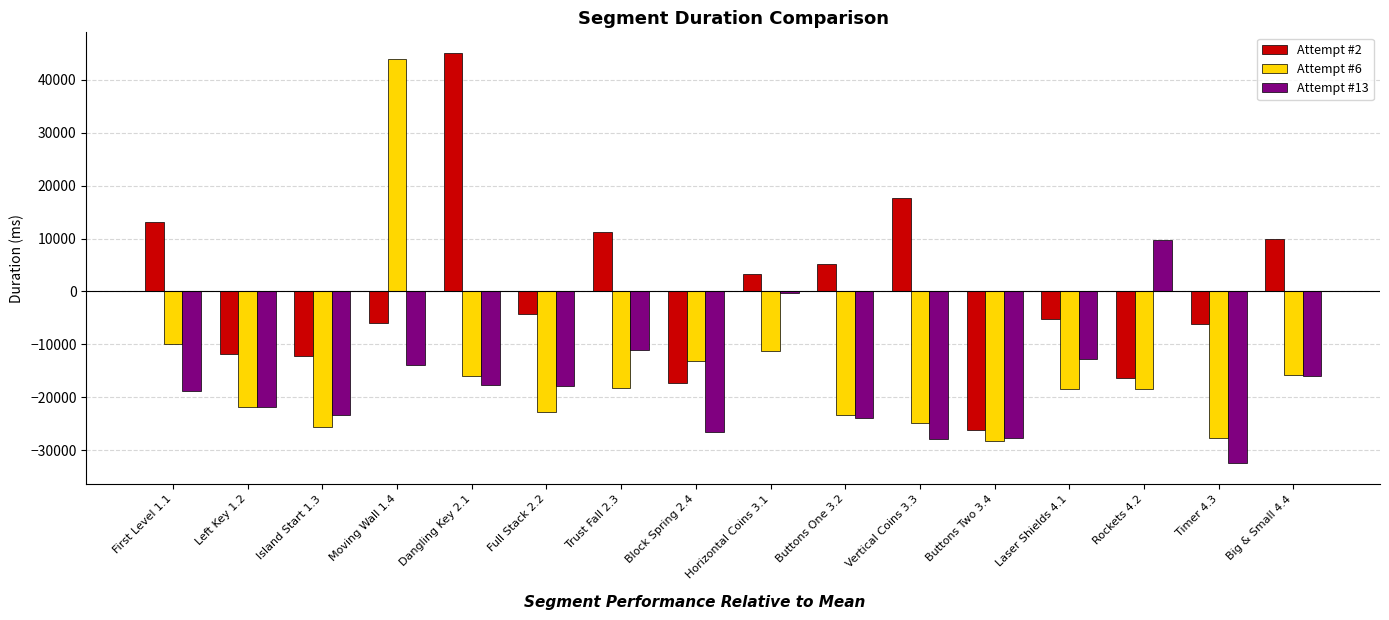

Does the chart contain any negative values?

Yes